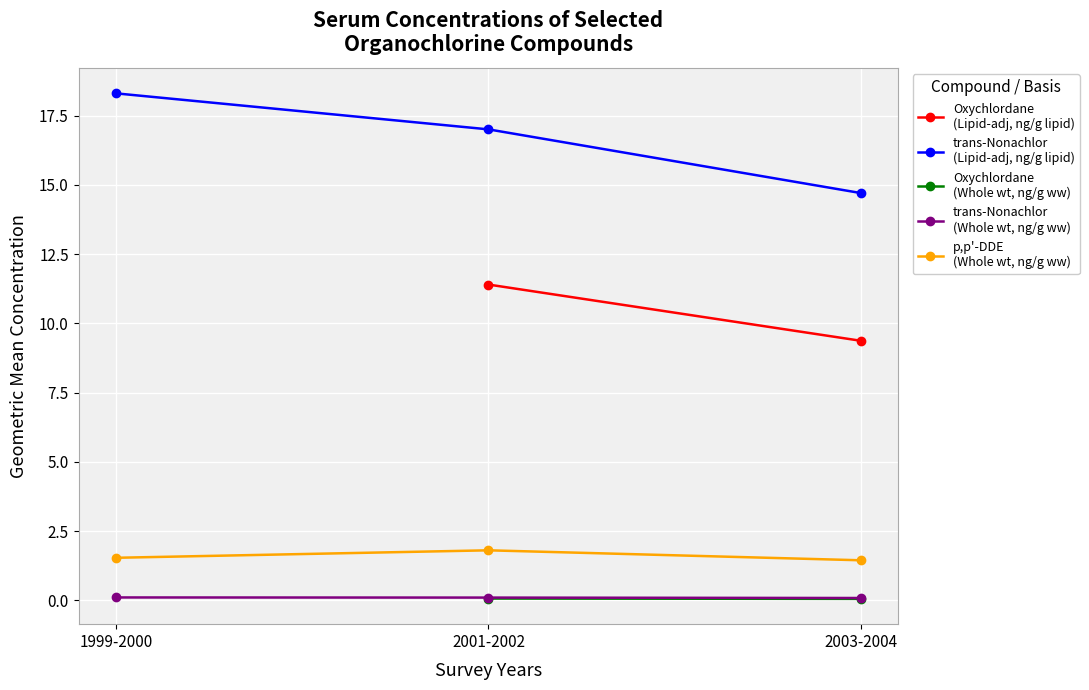

The value of trans-Nonachlor (Lipid-adjusted) at 2003-2004 is 6.7. True or false?

False